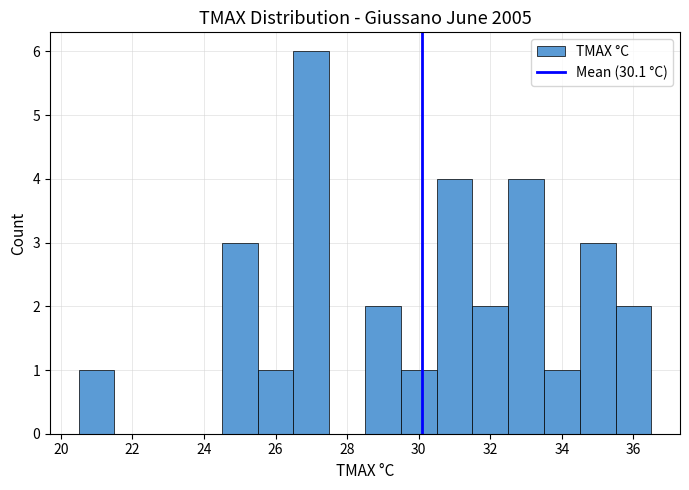

Which range on the x-axis has the tallest bar?

26.5 to 27.5